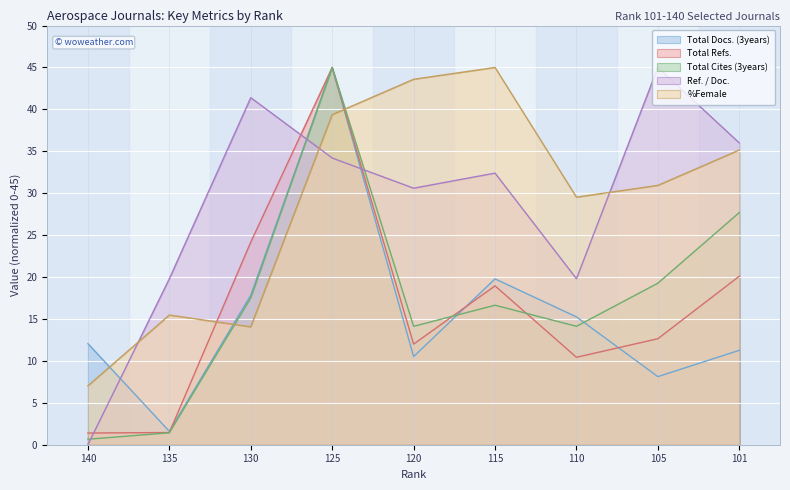

The value of Total Refs. at 120 is 12.0. True or false?

True